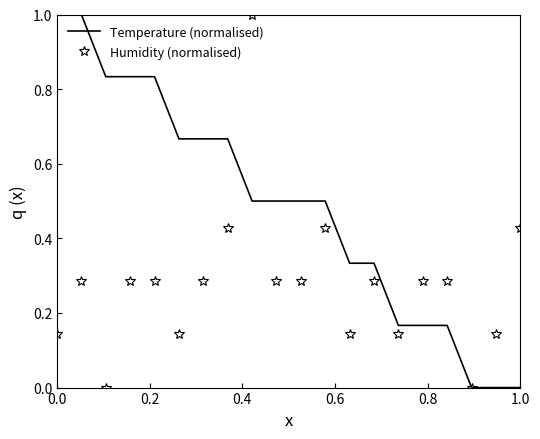

What is the highest value of the Humidity (normalised) series?

1.0